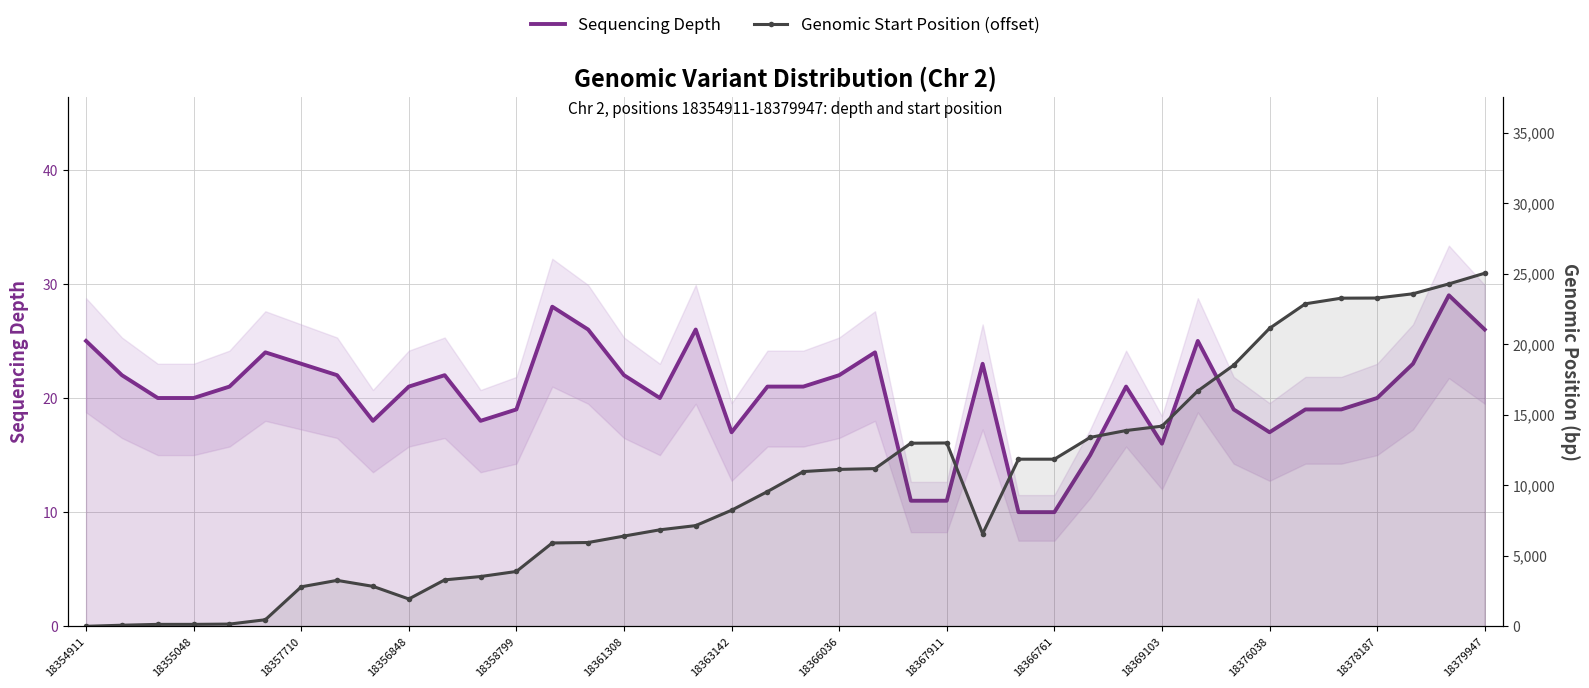

Between 18369103 and 38, which series saw the biggest shift?

Genomic Start Position (offset)